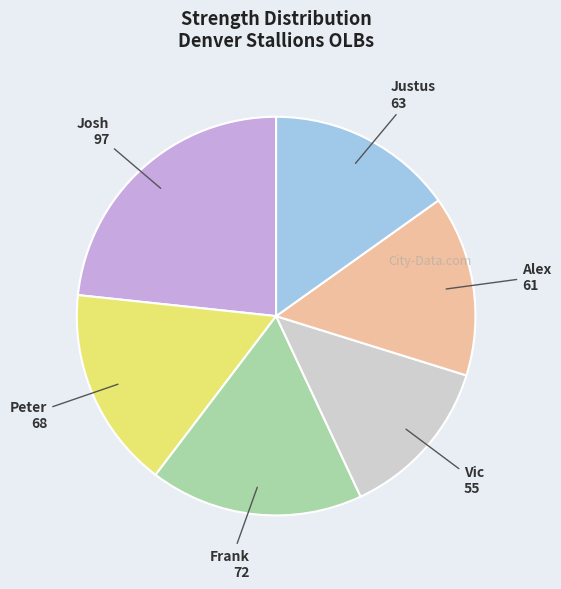

Does any single category account for the majority?

No